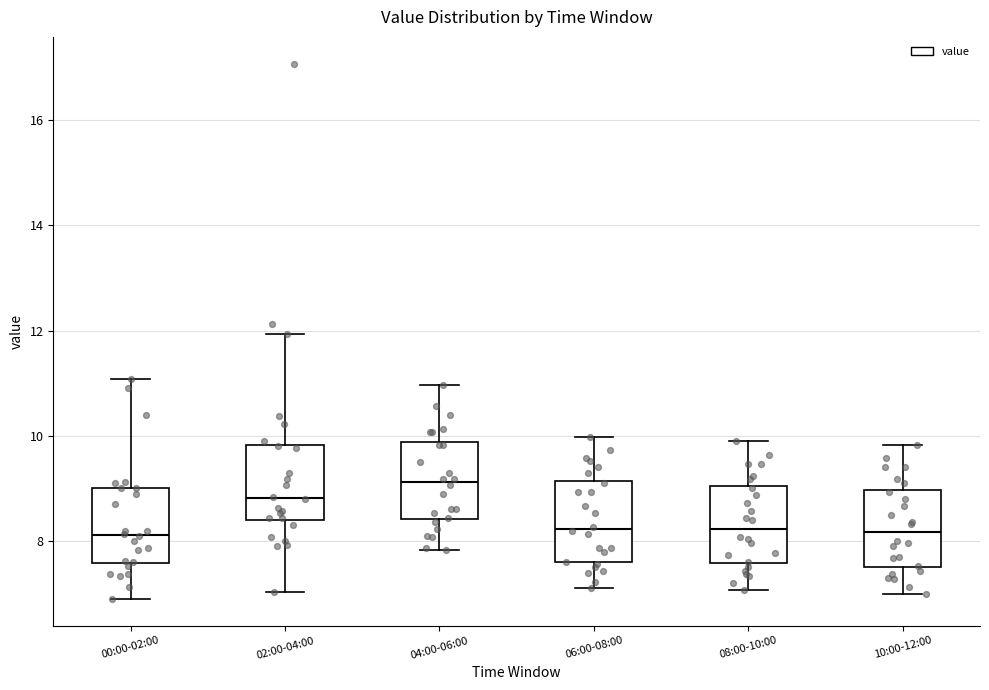

Where does the median line of the box for 08:00-10:00 sit on the y-axis? The values are not printed on the chart, so give them approximately, as read against the axis.

8.2